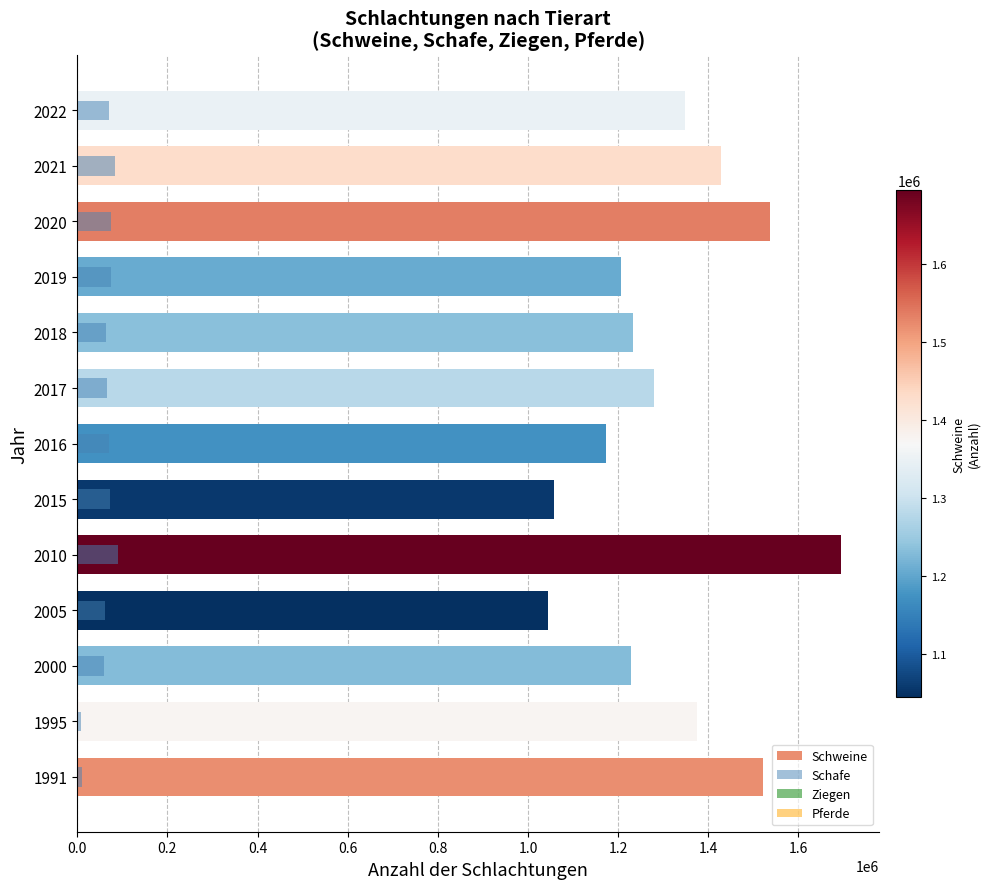

How many data points in Schafe are less than 70314?

6